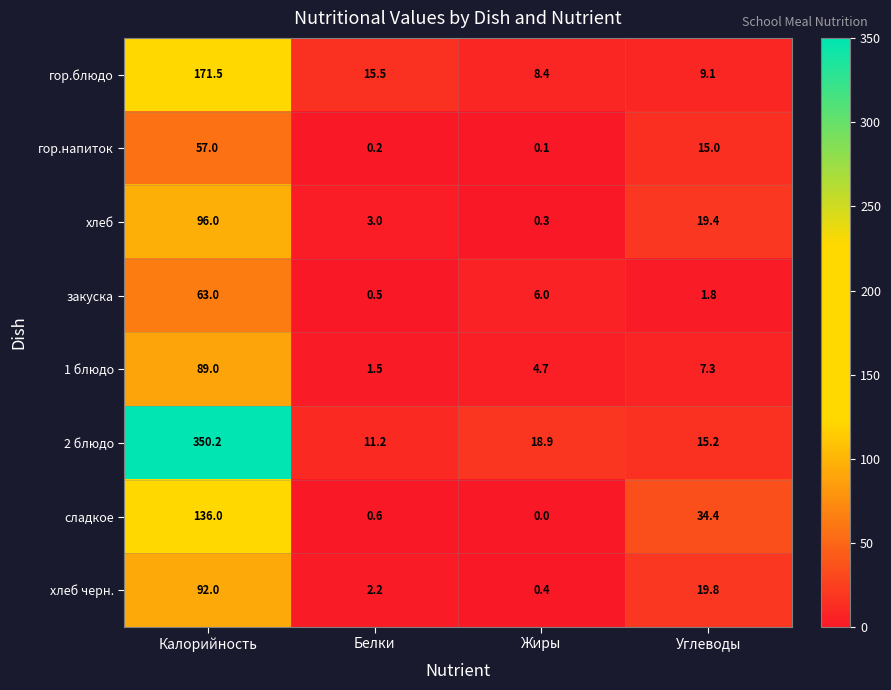

Is the value of 2 блюдо at Жиры greater than the value of гор.блюдо at Углеводы?

Yes